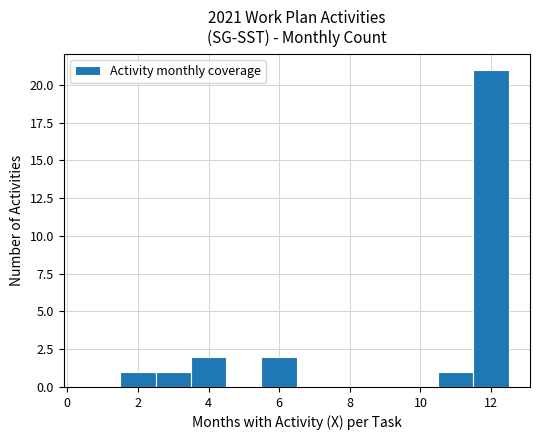

Reading left to right, transcribe this chart: for each bar, give the range it covers on the x-axis and its height. Neither the bar edges nor the heights are printed on the chart, so give them approximately, as read against the axes.

0.5 to 1.5: 0
1.5 to 2.5: 1
2.5 to 3.5: 1
3.5 to 4.5: 2
4.5 to 5.5: 0
5.5 to 6.5: 2
6.5 to 7.5: 0
7.5 to 8.5: 0
8.5 to 9.5: 0
9.5 to 10.5: 0
10.5 to 11.5: 1
11.5 to 12.5: 21